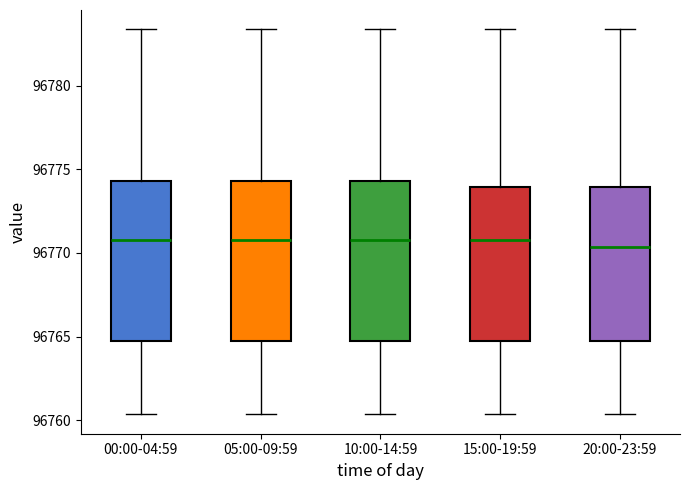

Reading left to right, transcribe this box plot: for each box, give where its median line is, the range the box spans, and where its two whiskers end, as read against the y-axis. The values are not printed on the chart, so give them approximately, as read against the axis.

00:00-04:59: median 96771.0, box 96764.5 to 96774.5, whiskers 96760.5 to 96783.5
05:00-09:59: median 96771.0, box 96764.5 to 96774.5, whiskers 96760.5 to 96783.5
10:00-14:59: median 96771.0, box 96764.5 to 96774.5, whiskers 96760.5 to 96783.5
15:00-19:59: median 96771.0, box 96764.5 to 96774.0, whiskers 96760.5 to 96783.5
20:00-23:59: median 96770.5, box 96764.5 to 96774.0, whiskers 96760.5 to 96783.5